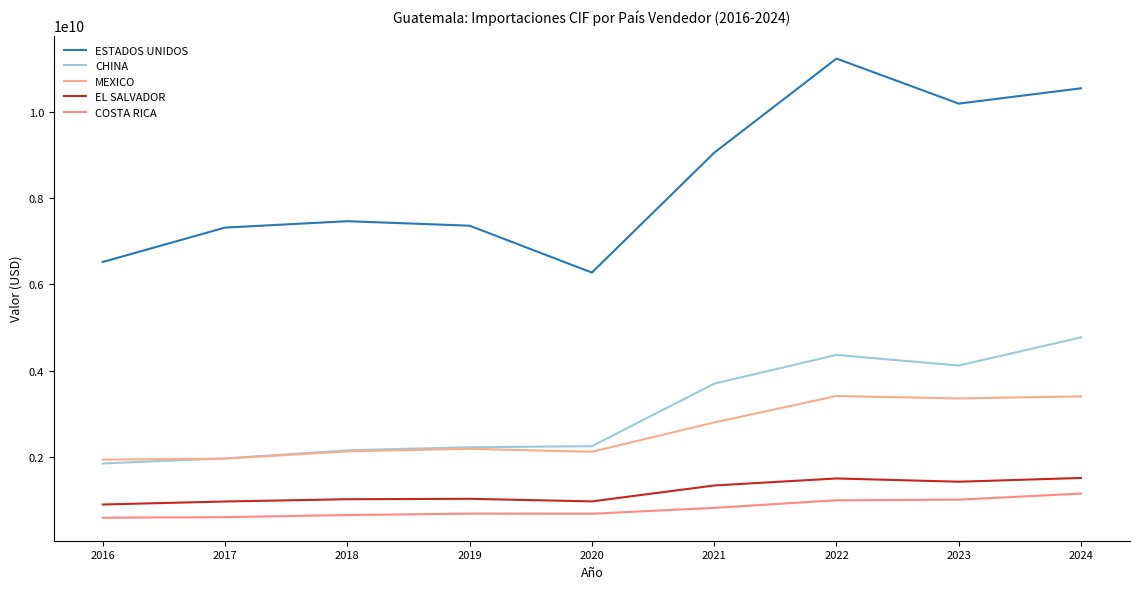

Read the EL SALVADOR value at 2023.

1430649238